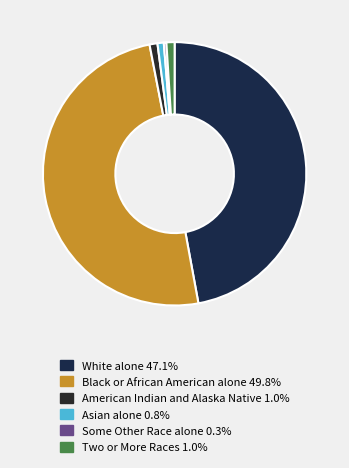

To the nearest percent, what is the difference between the Asian alone and Black or African American alone slice percentages?

49%